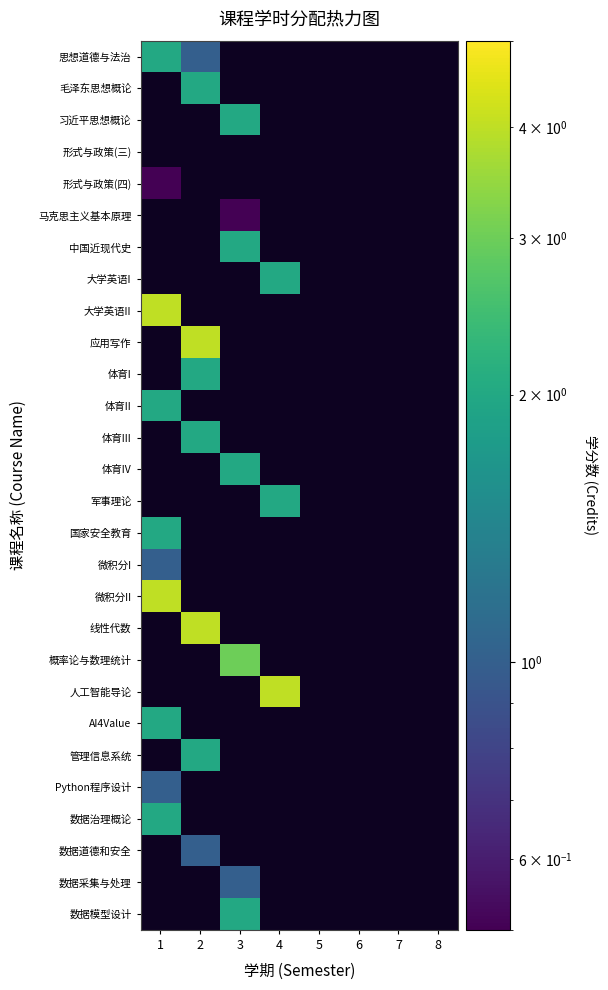

How many series are shown in this chart?

28